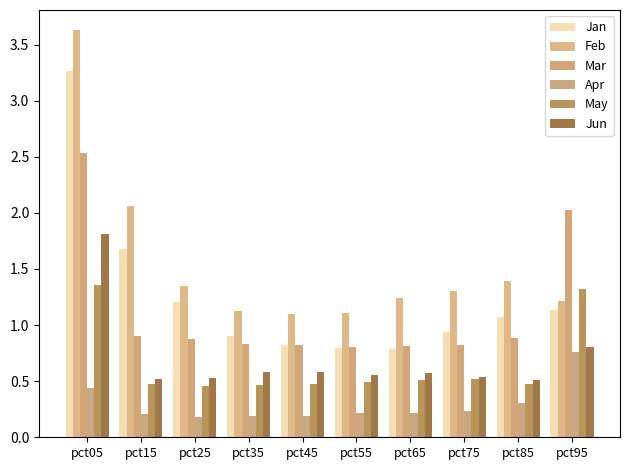

At how many categories does at least one series exceed 2?

3